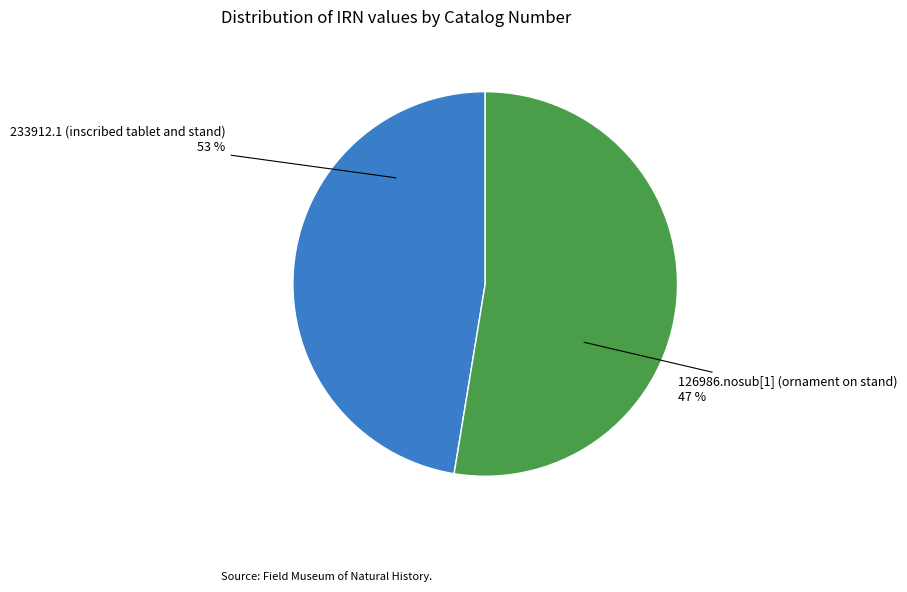

What is the smallest slice in the pie chart?

126986.nosub[1] (ornament on stand)